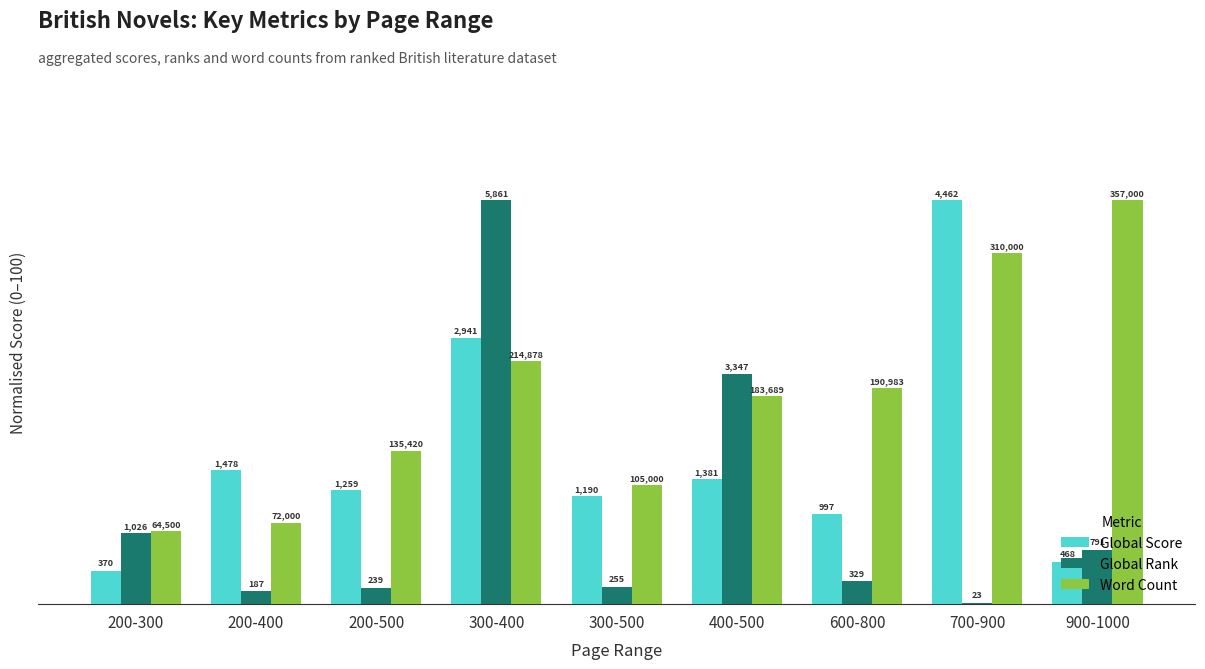

What is the sum of the Global Rank values at 600-800 and 300-500?

10.0